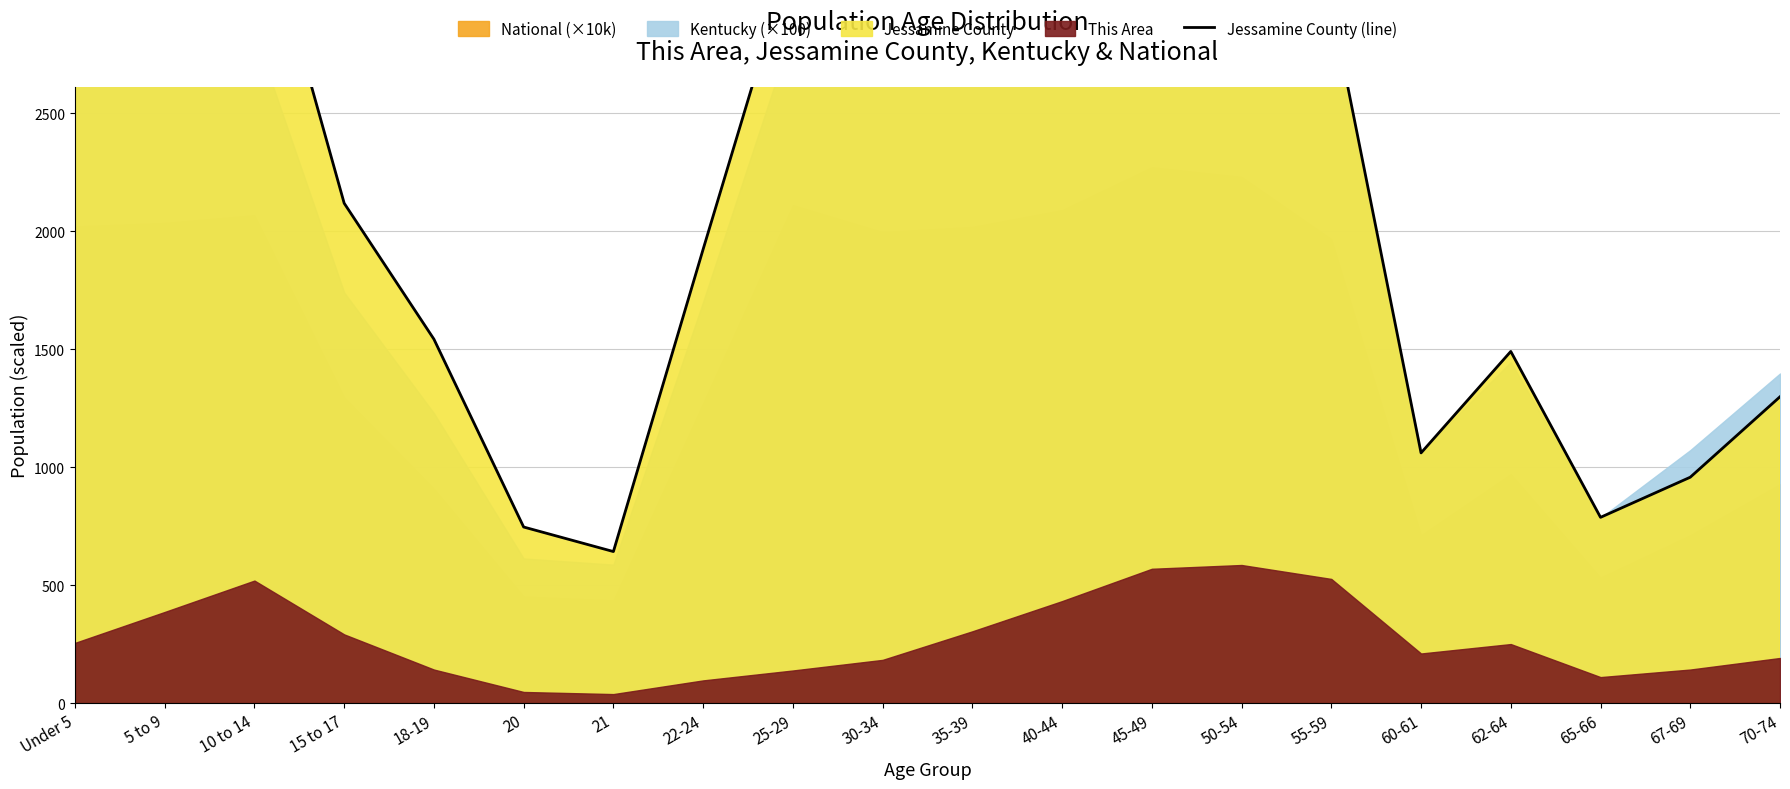

How many interior local valleys (lower than both neighbors) does the data have?

5